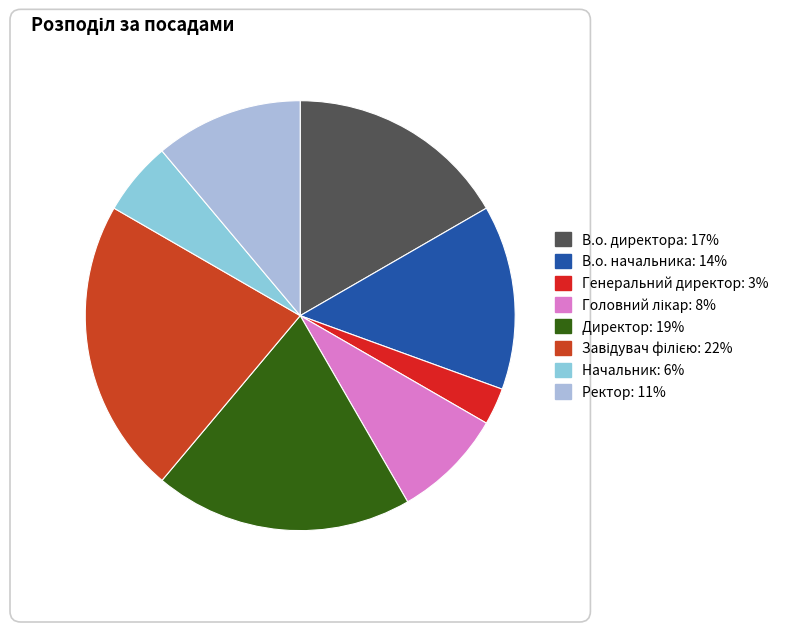

Count the number of slices in the pie.

8